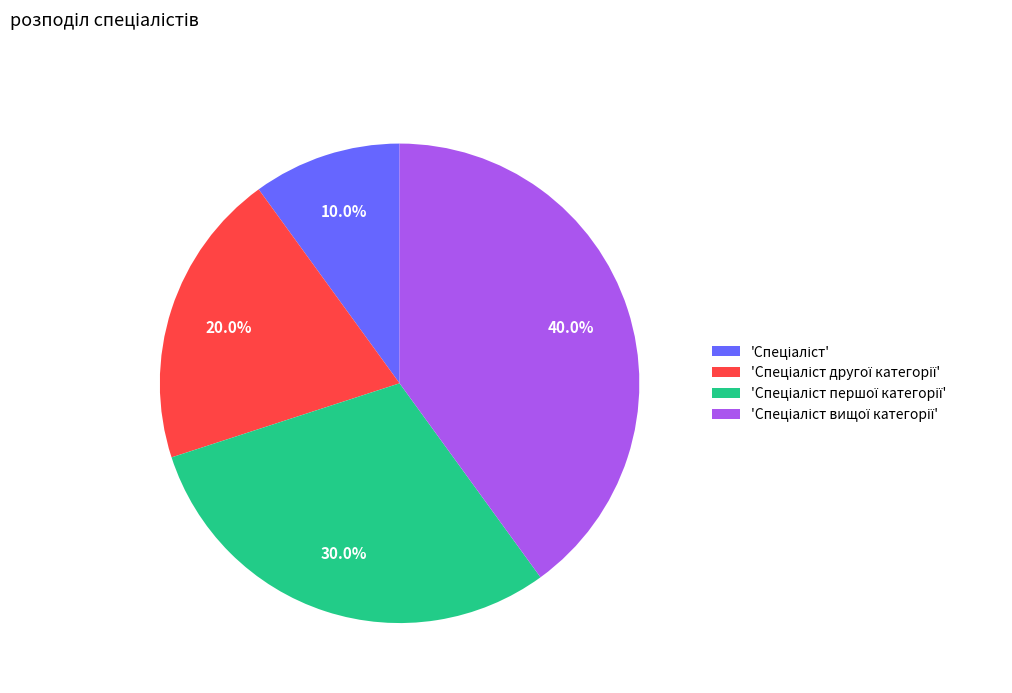

Does any single category account for the majority?

No